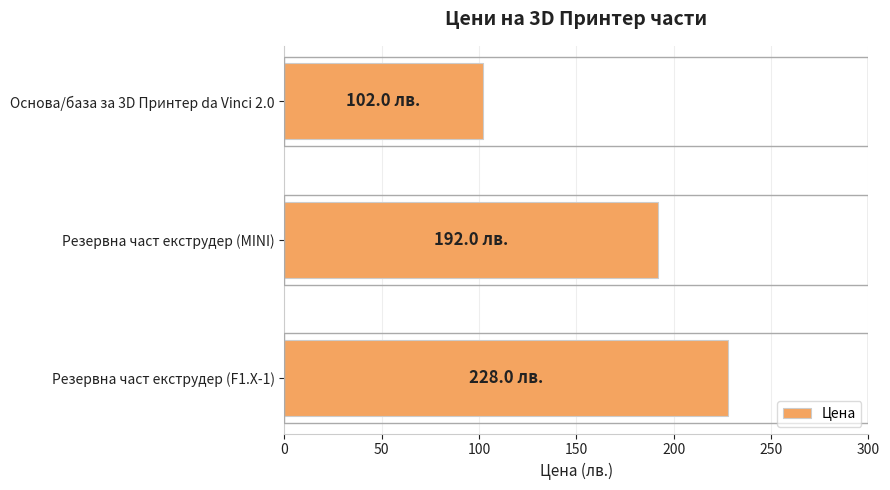

Reading bottom to top, transcribe all the data shown in this chart.

Резервна част екструдер (F1.X-1)=228	Резервна част екструдер (MINI)=192	Основа/база за 3D Принтер da Vinci 2.0=102